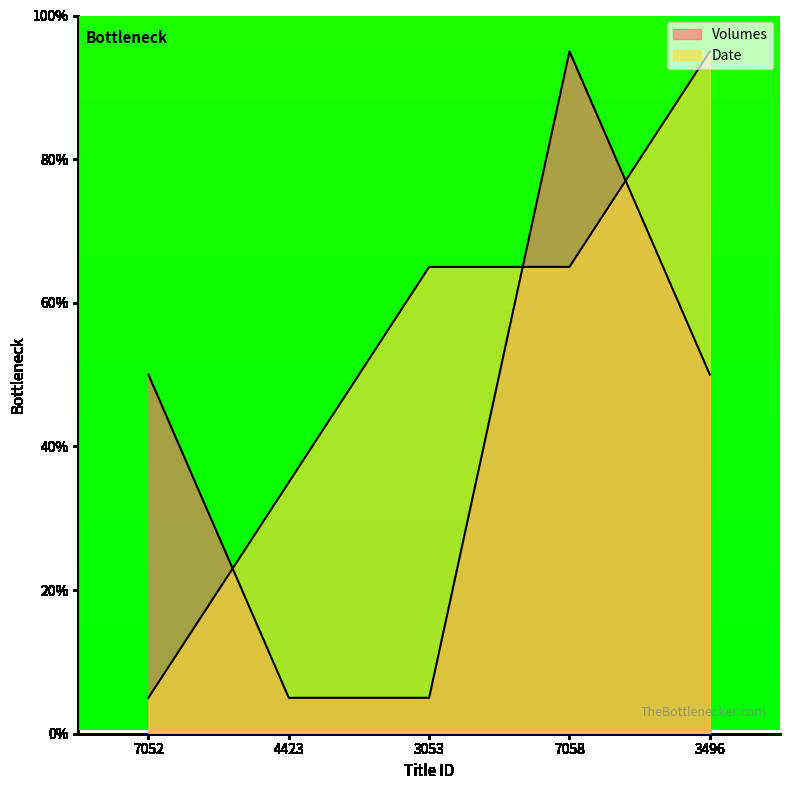

True or false: Volumes and Date intersect in this chart.

True